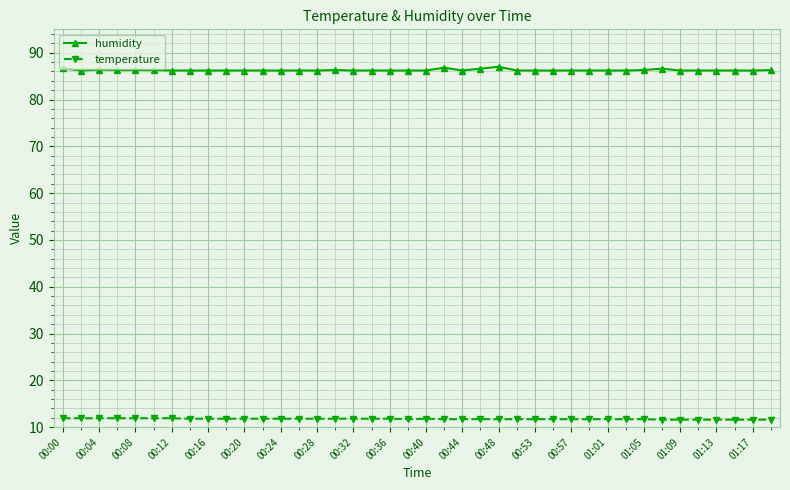

What is the sum of all humidity values?

3451.5